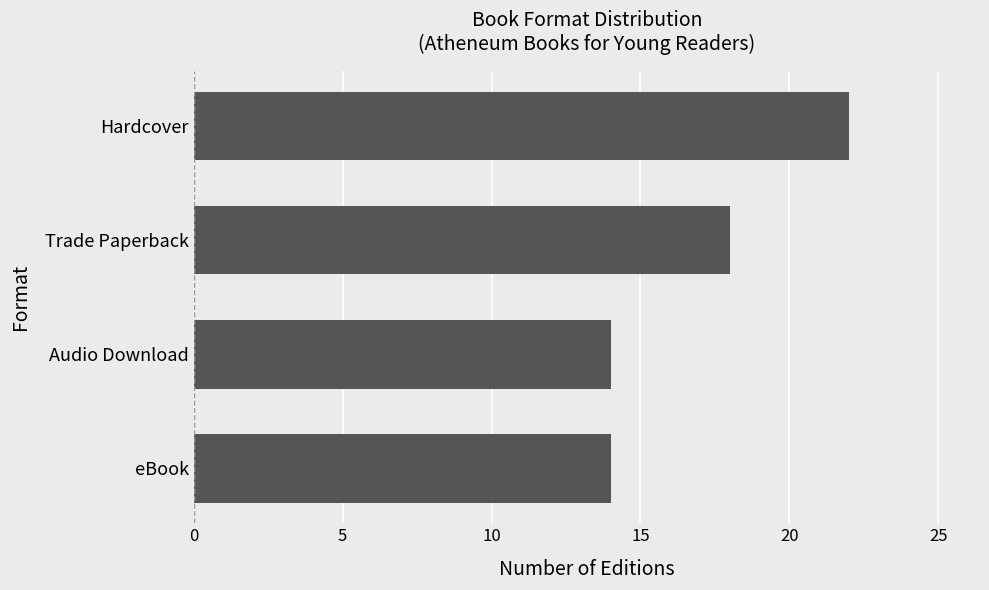

How many bars are there in total?

4